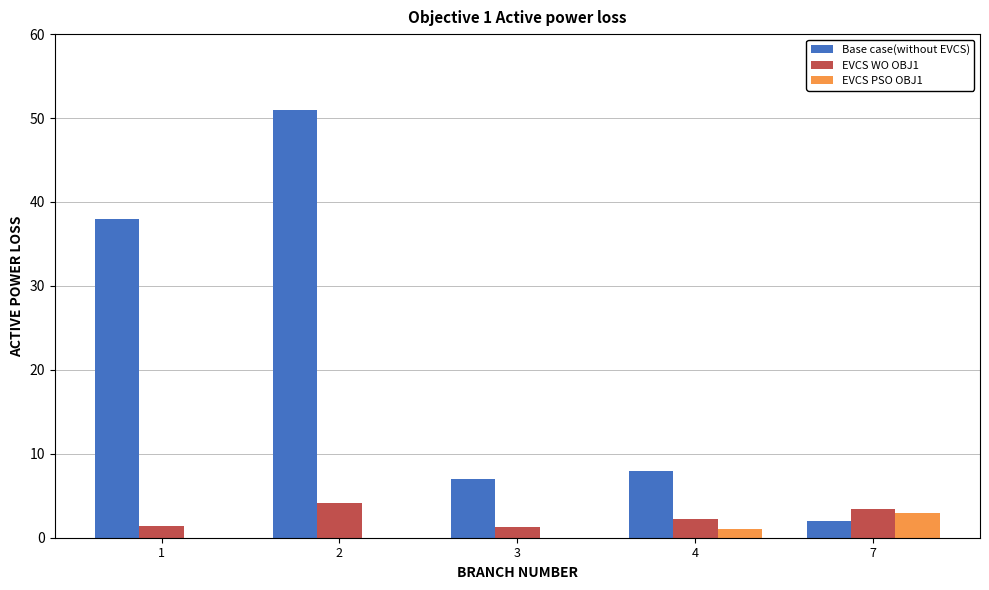

Which category has the highest value across all series?

2